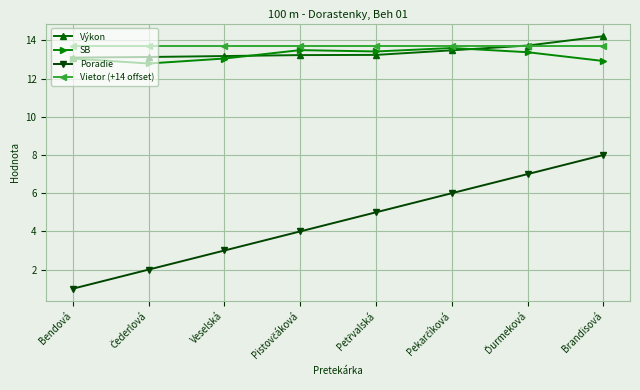

What is the label of the 1st point from the right?

Brandisová